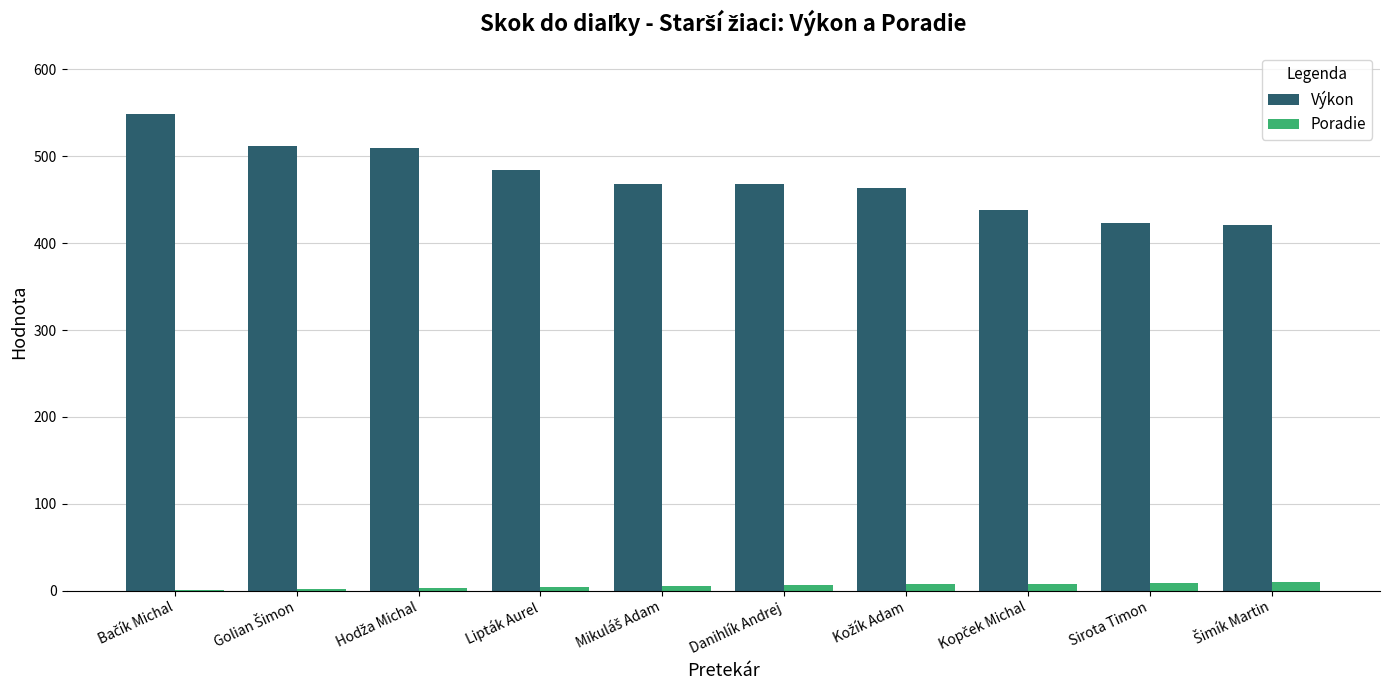

What is the highest value of the Výkon series?

549